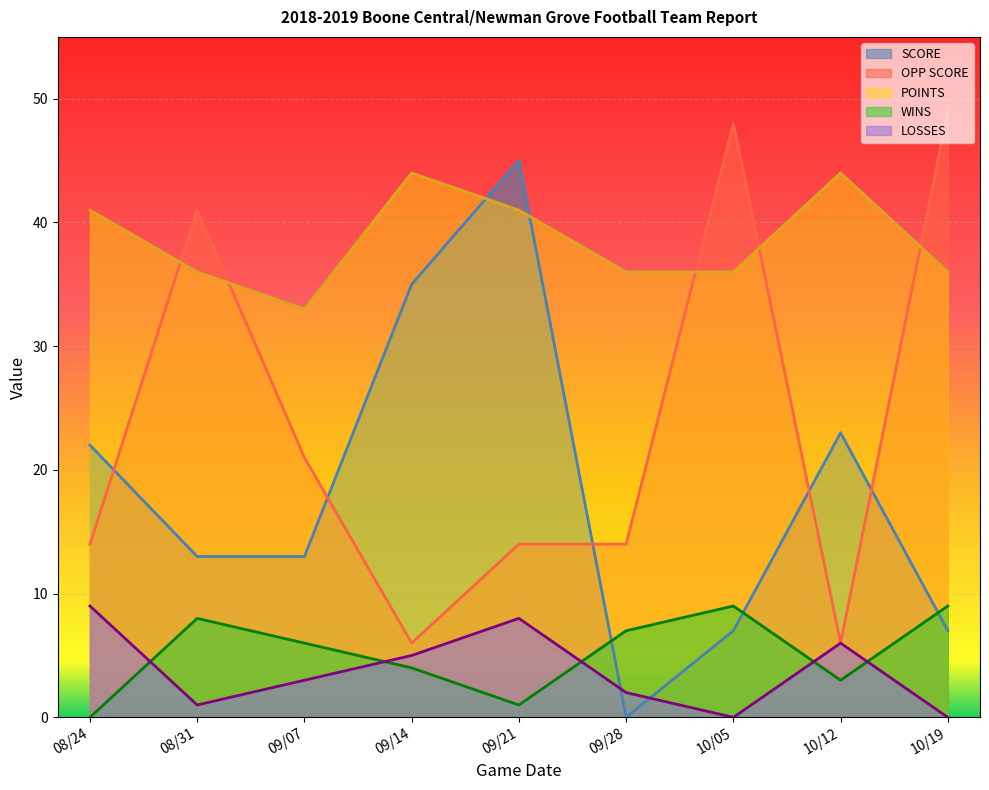

Rank the series by their maximum value, from lowest to highest.

WINS, LOSSES, POINTS, SCORE, OPP SCORE